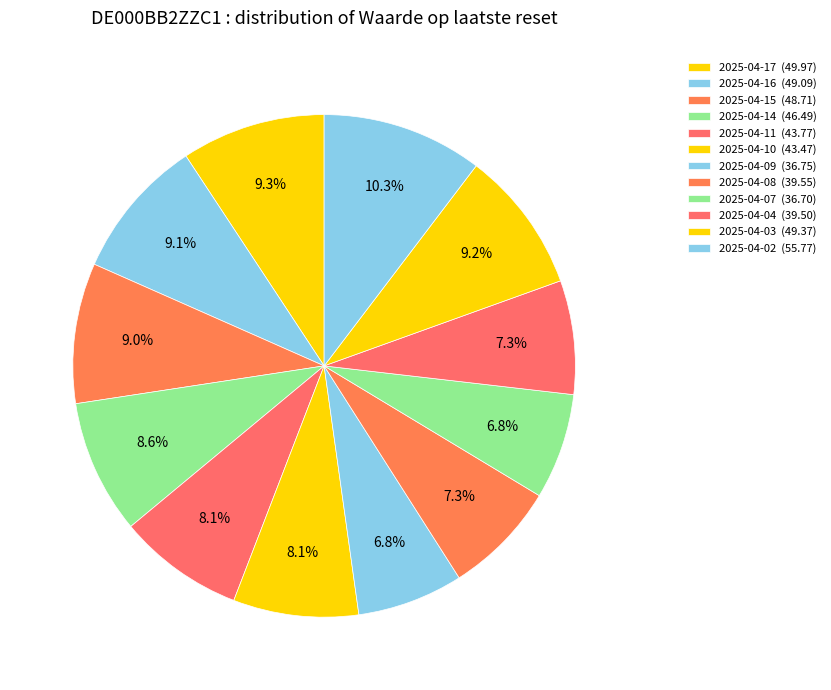

Between 2025-04-03 and 2025-04-08, which is larger?

2025-04-03